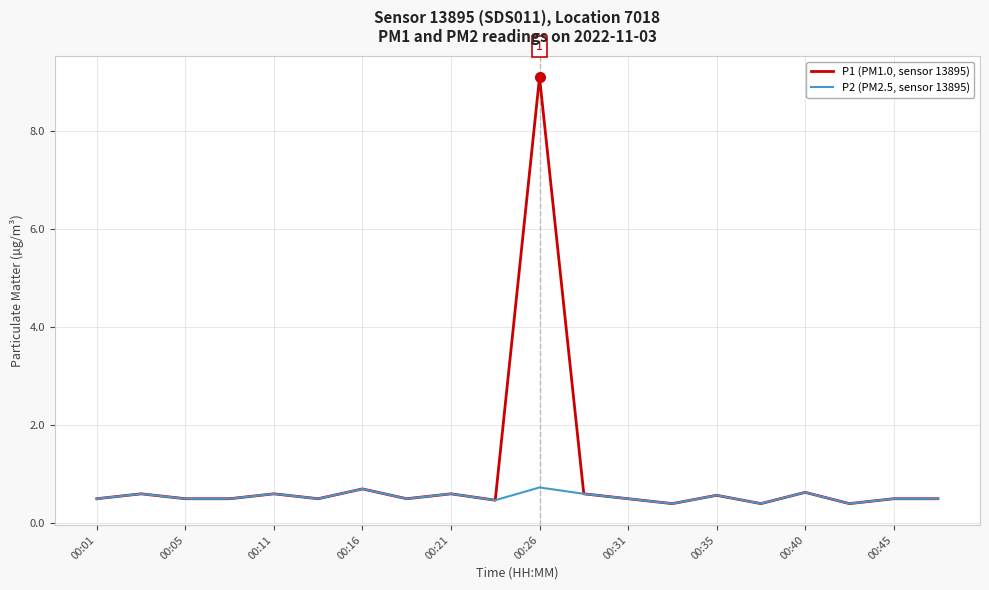

List the series in order of their peak value, lowest first.

P2 (PM2.5, sensor 13895), P1 (PM1.0, sensor 13895)